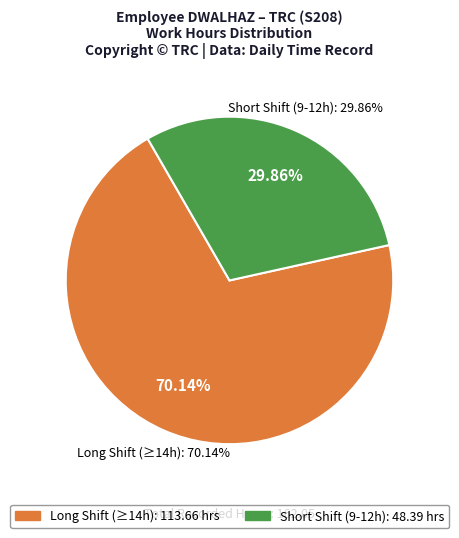

Is Day 30 the majority of the pie?

No